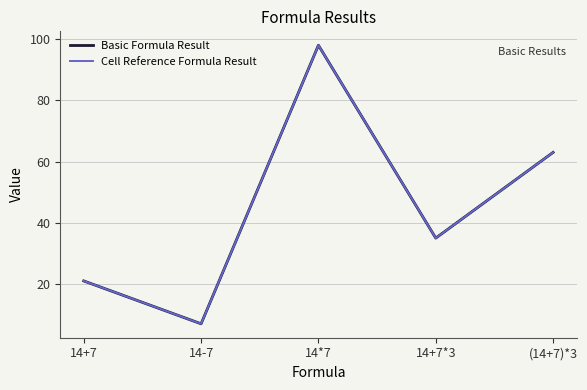

What is the minimum value for Basic Formula Result?

7